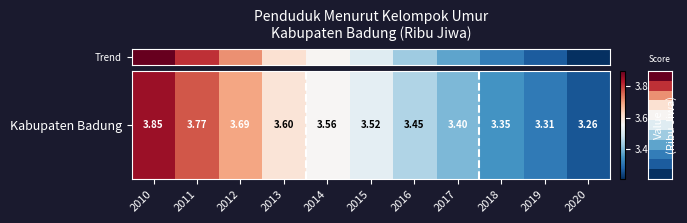

At which category does the chart reach its peak across all series?

2010